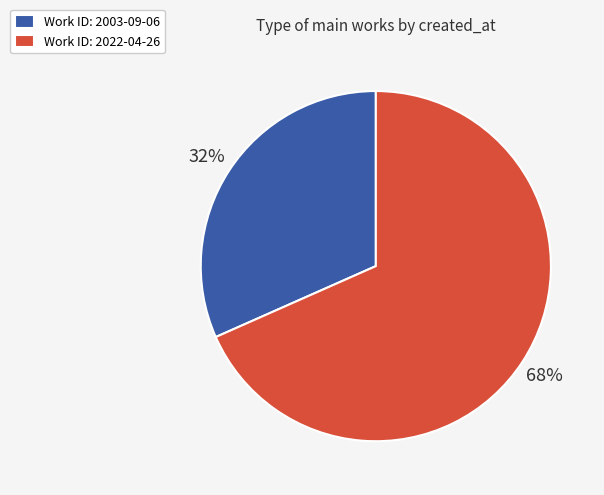

Between Work ID: 2003-09-06 and Work ID: 2022-04-26, which is larger?

Work ID: 2022-04-26